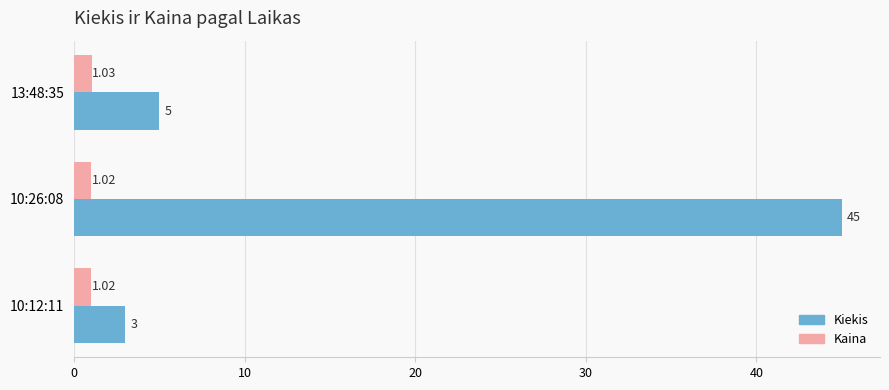

Rank the series by their maximum value, from highest to lowest.

Kiekis, Kaina